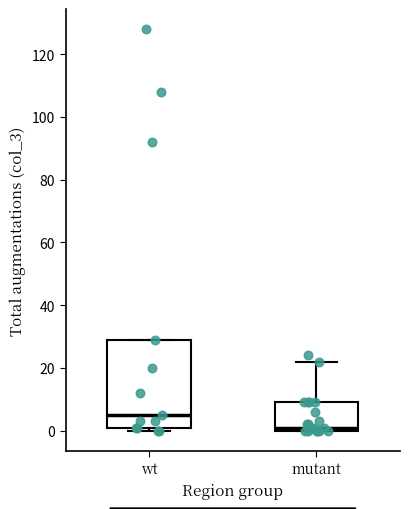

Which box is the tallest, from its lower edge to its upper edge?

wt